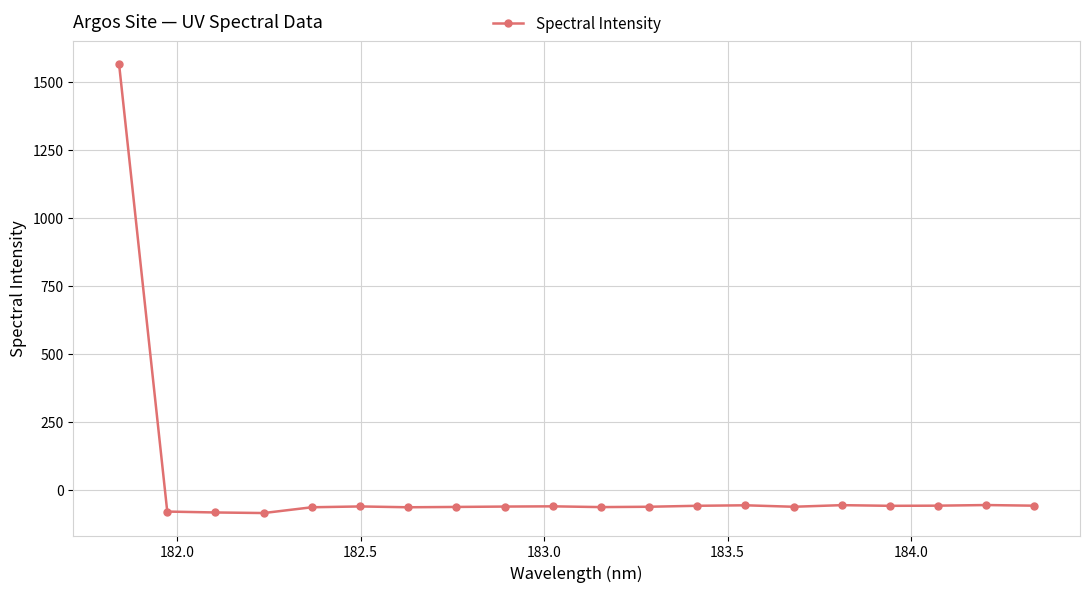

Does the chart have visible grid lines?

Yes